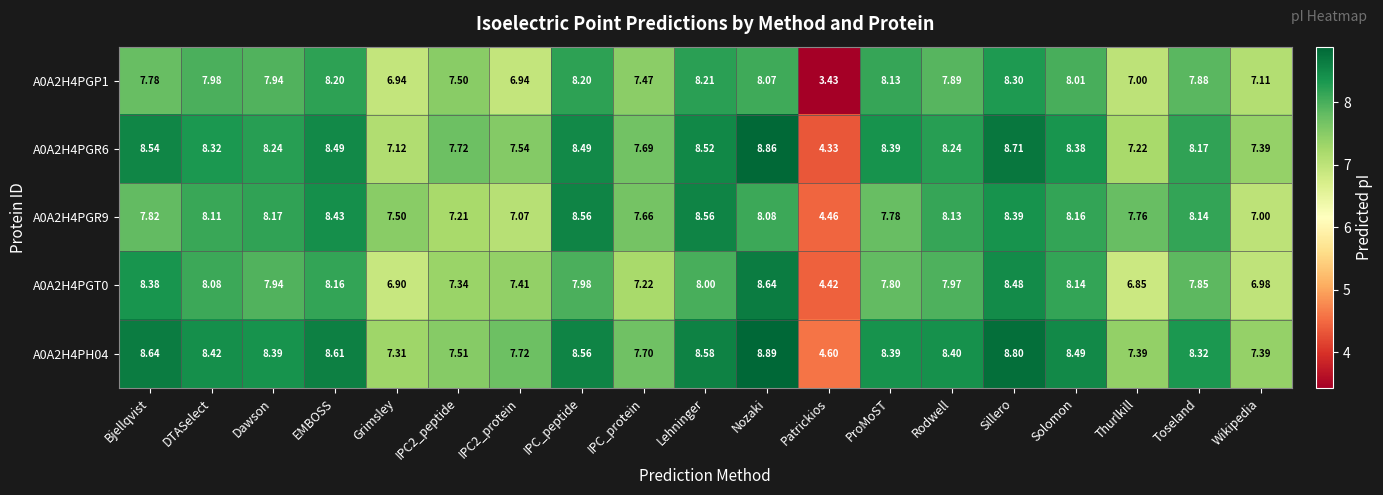

At which category is the sum across all series the highest?

Sillero